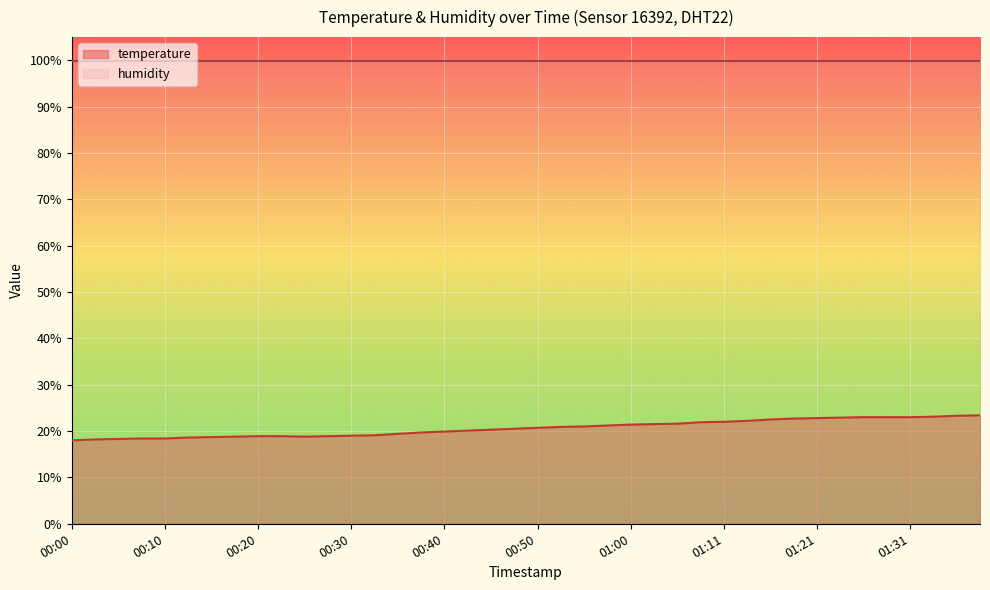

Where does the data first go above 20?

00:43